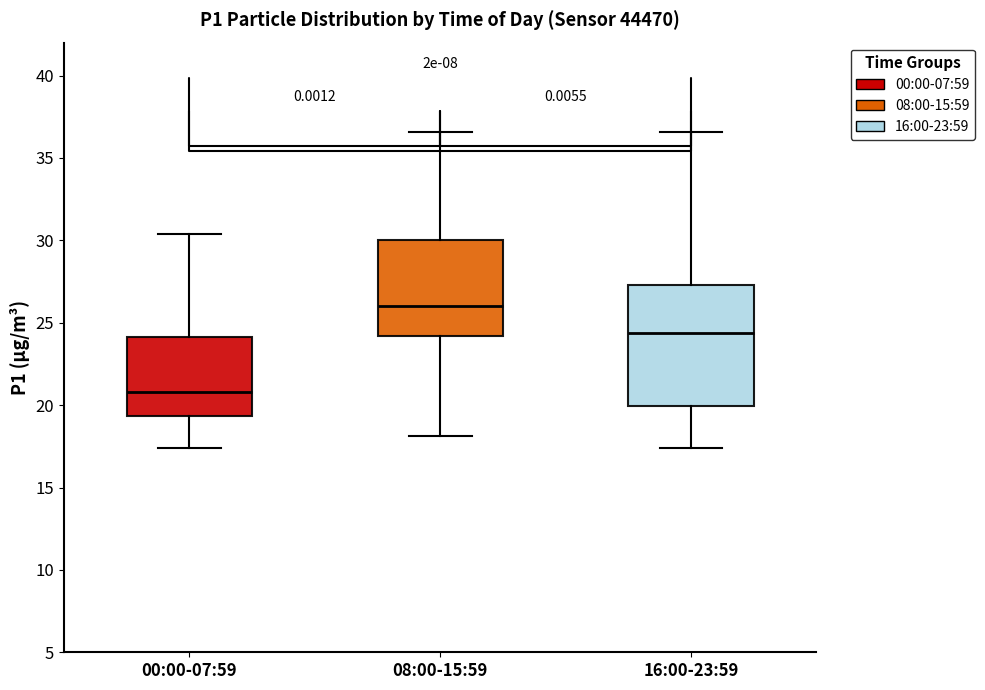

Reading left to right, transcribe this box plot: for each box, give where its median line is, the range the box spans, and where its two whiskers end, as read against the y-axis. The values are not printed on the chart, so give them approximately, as read against the axis.

00:00-07:59: median 21.0, box 19.5 to 24.0, whiskers 17.5 to 30.5
08:00-15:59: median 26.0, box 24.0 to 30.0, whiskers 18.0 to 36.5
16:00-23:59: median 24.5, box 20.0 to 27.5, whiskers 17.5 to 36.5